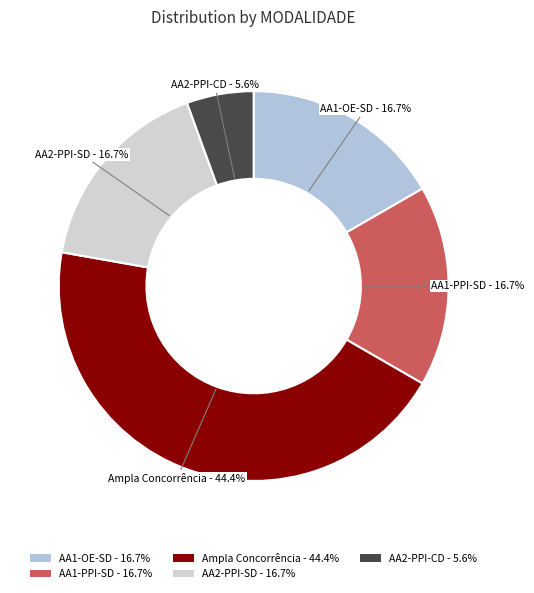

Which category has the smallest portion of the pie?

AA2-PPI-CD - 5.6%